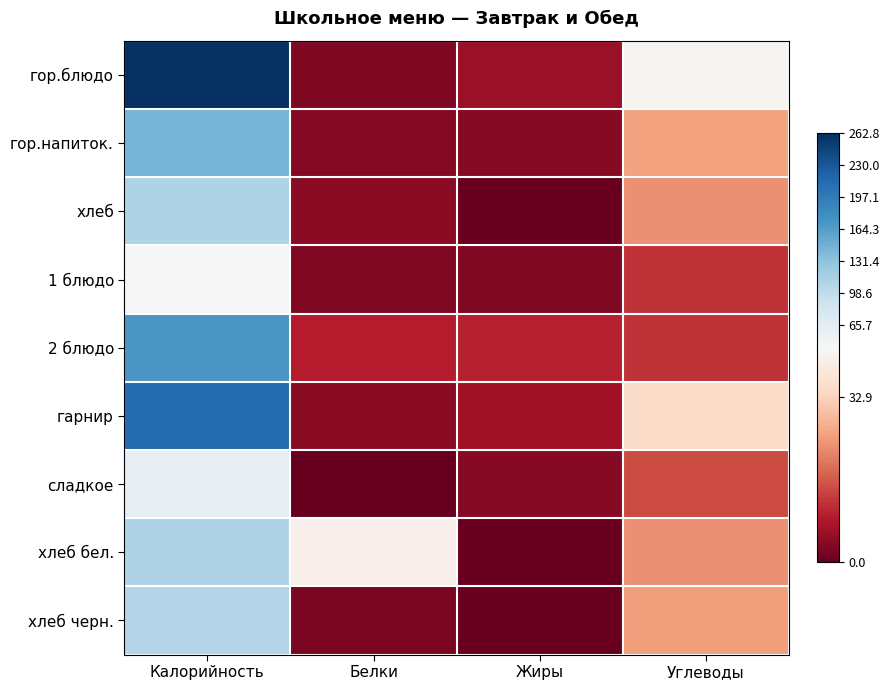

Which category has the lowest value across all series?

Белки